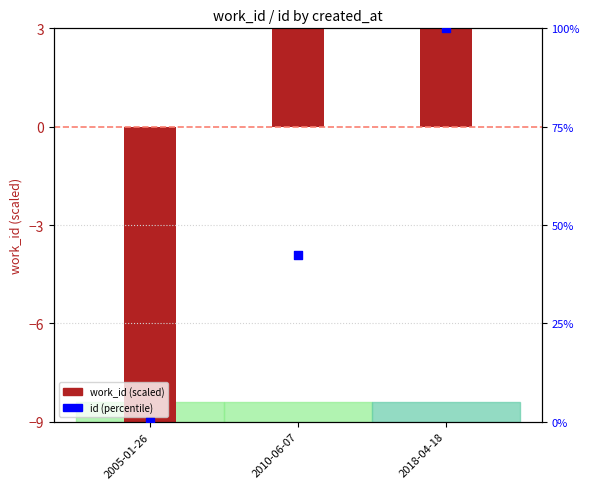

Which series has the widest spread of Y values?

id (percentile)